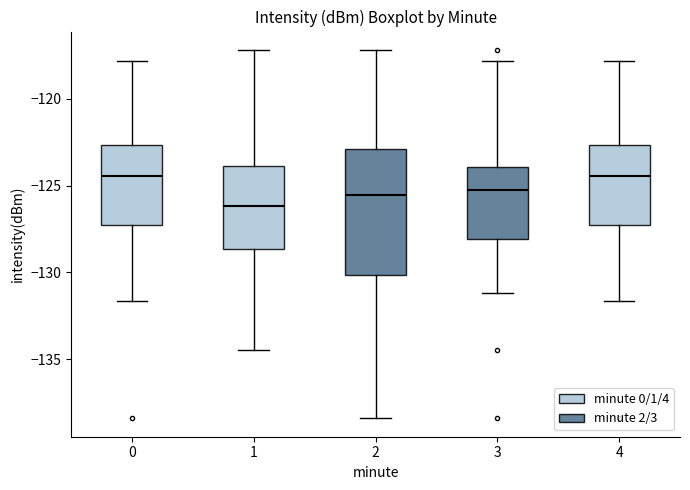

Where does the upper whisker of the box at x = 1 end on the y-axis? The values are not printed on the chart, so give them approximately, as read against the axis.

-117.0